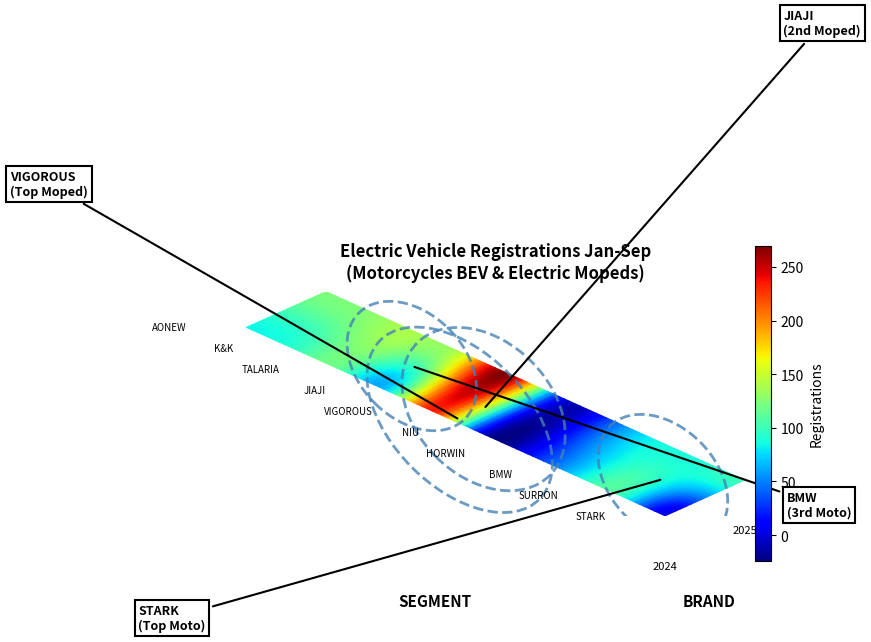

What is the minimum value for SURRON?

88